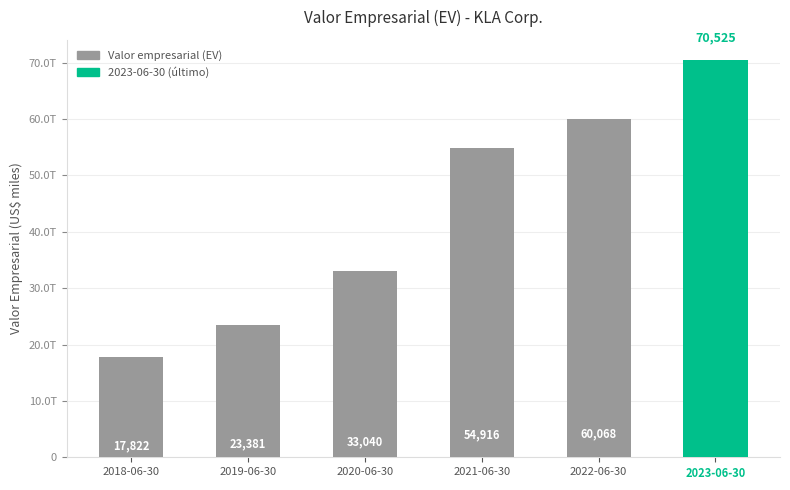

True or false: the data shows 60067875 at 2022-06-30.

True